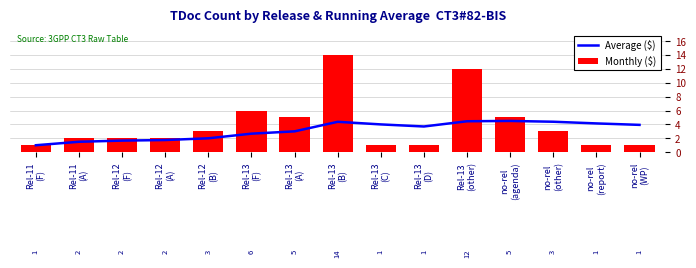

The value of Monthly ($) at Rel-13
(F) is 2.6. True or false?

False